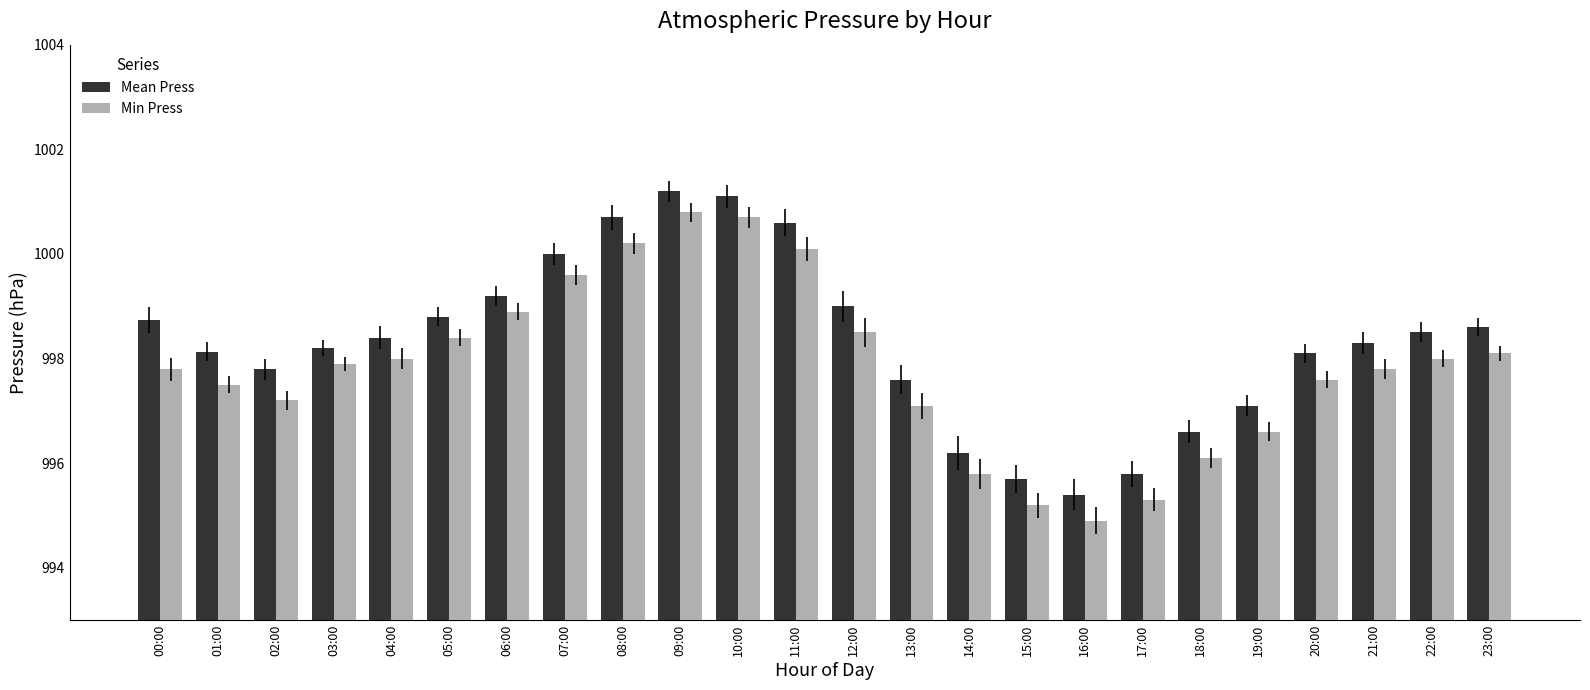

Rank the series at 14:00 from highest to lowest value.

Mean Press, Min Press